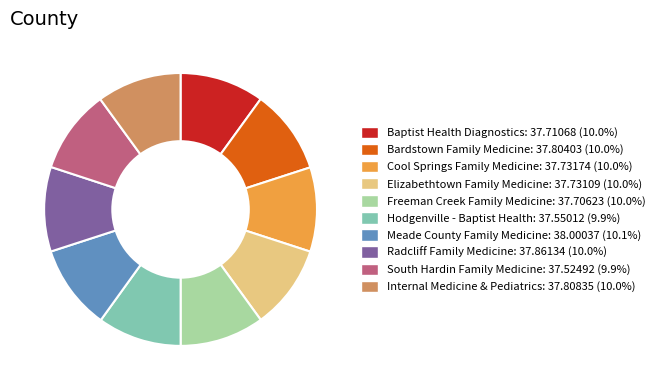

The Meade County Family Medicine slice represents 1% of the pie. True or false?

False